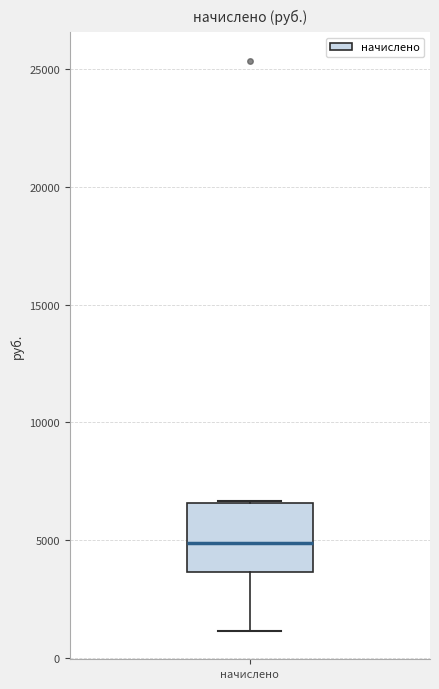

Read this box plot against the y-axis: the position of the median line, the range covered by the box, and the ends of both whiskers. The values are not printed on the chart, so give them approximately, as read against the axis.

median 5000, box 3500 to 6500, whiskers 1000 to 6500